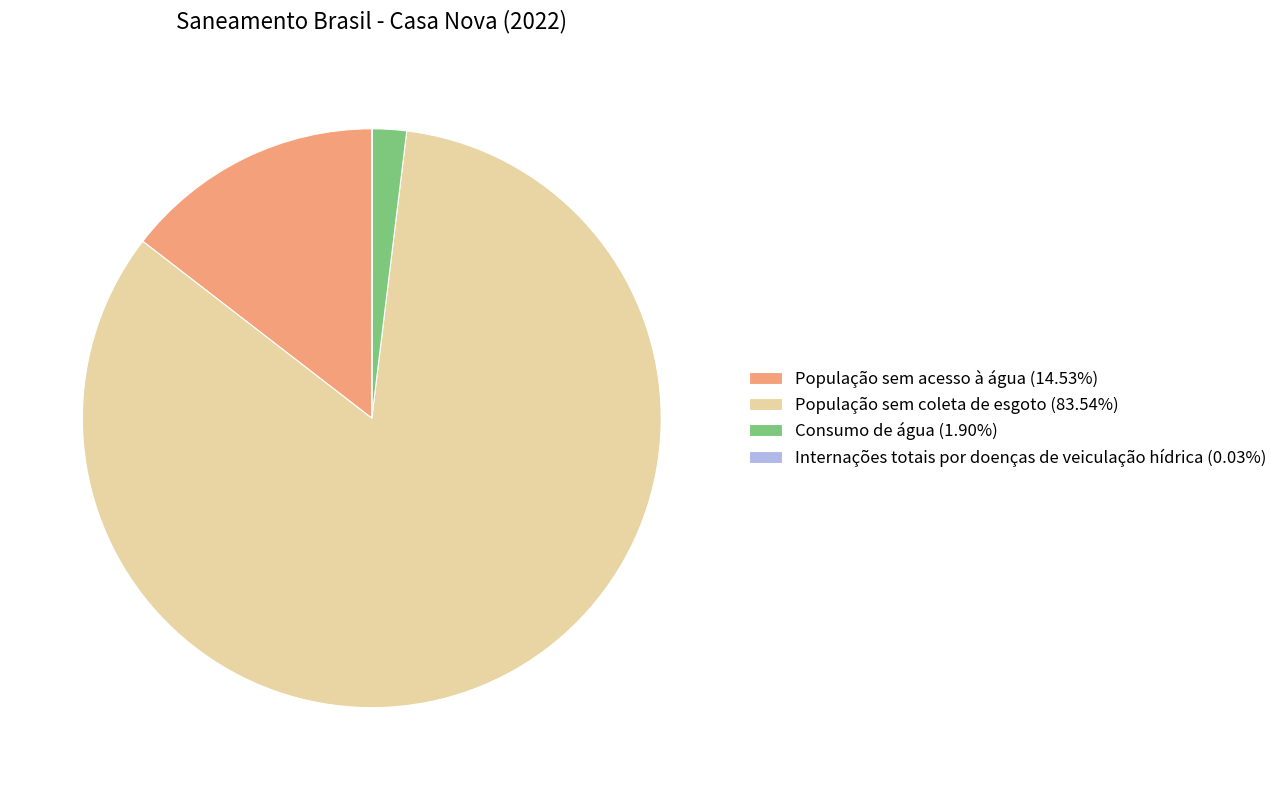

What is the ratio of the value at População sem coleta de esgoto (83.54%) to the value at Consumo de água (1.90%)?

44.0